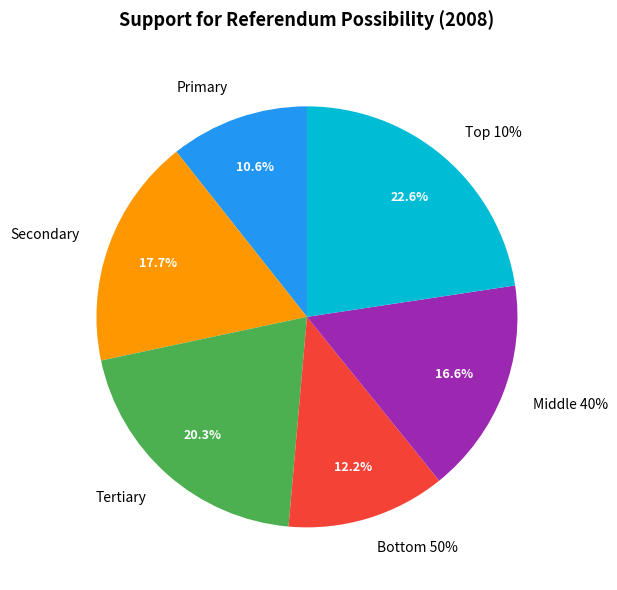

True or false: Tertiary accounts for 12% of the total.

False